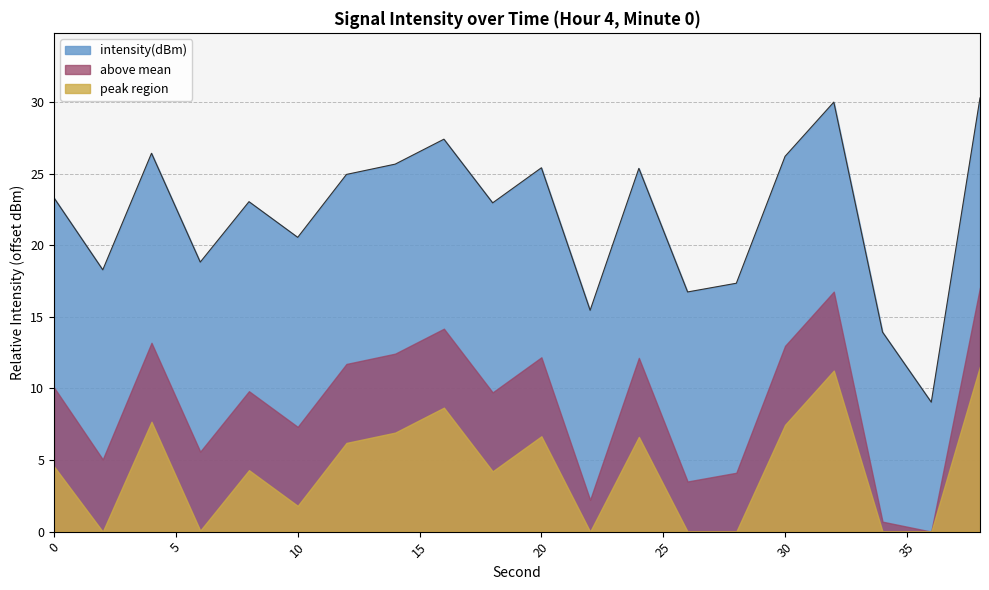

At which label is the value closest to 19?

6